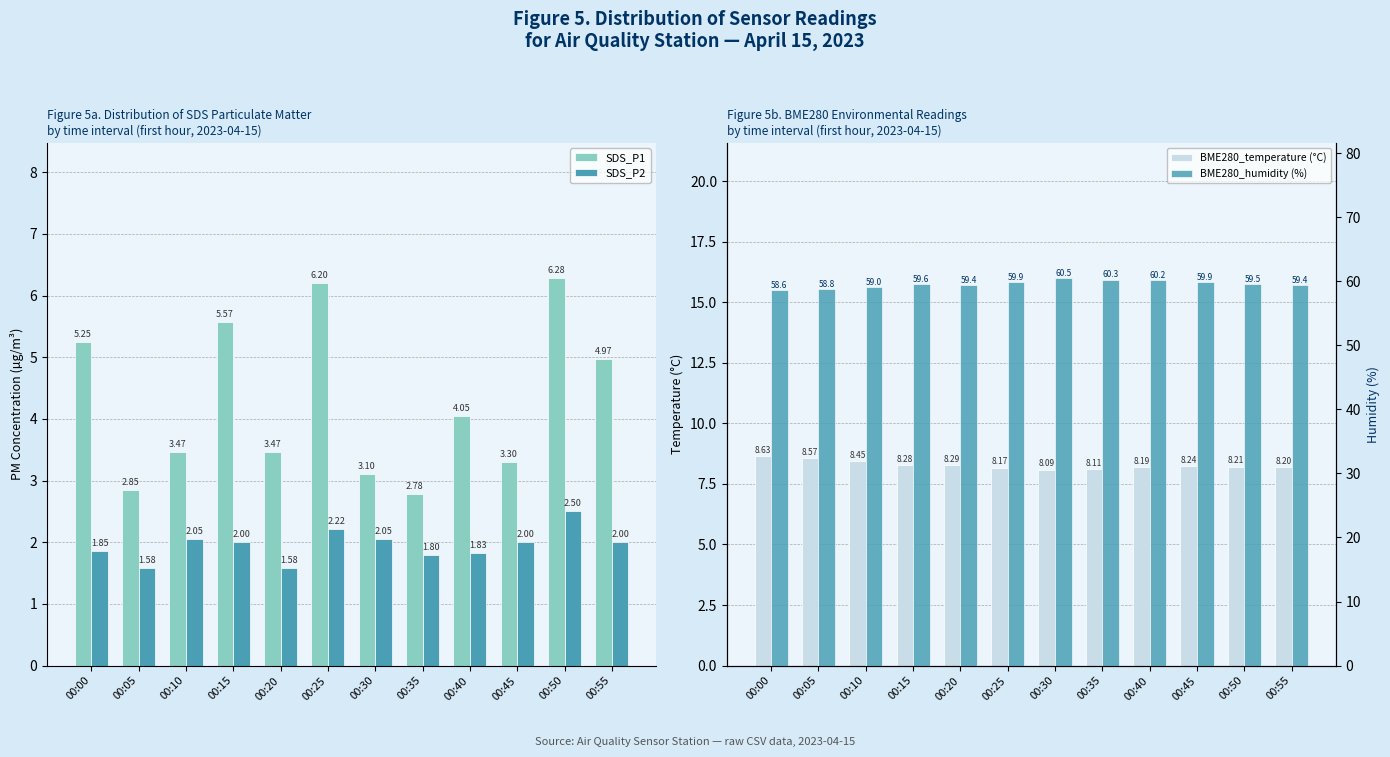

Which series has the widest spread of values?

SDS_P1